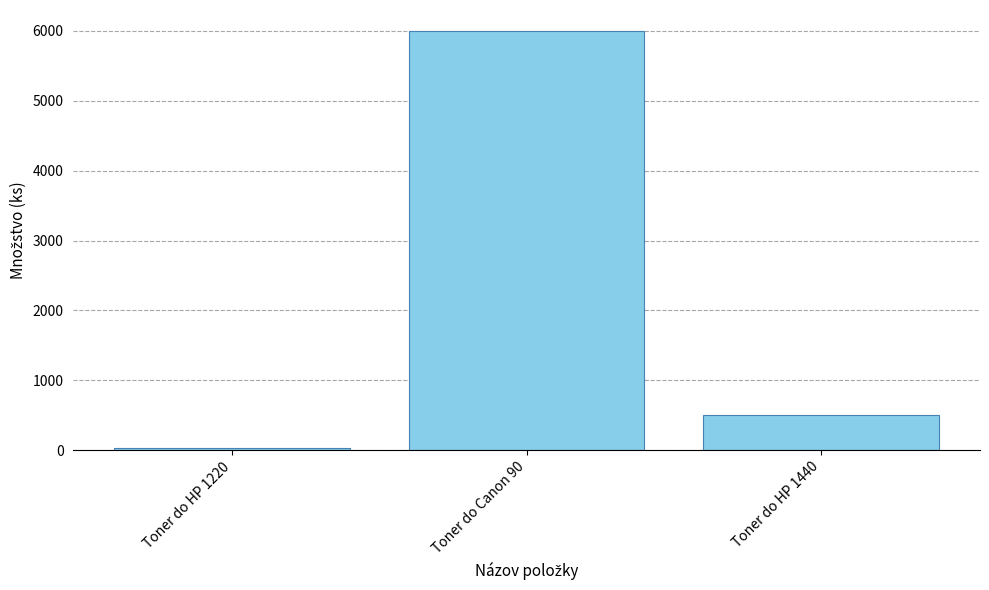

Which has a higher value, Toner do HP 1440 or Toner do HP 1220?

Toner do HP 1440